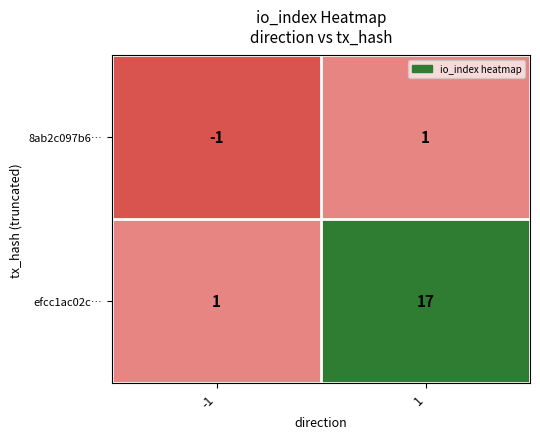

What is the total value across all series at 1?

18